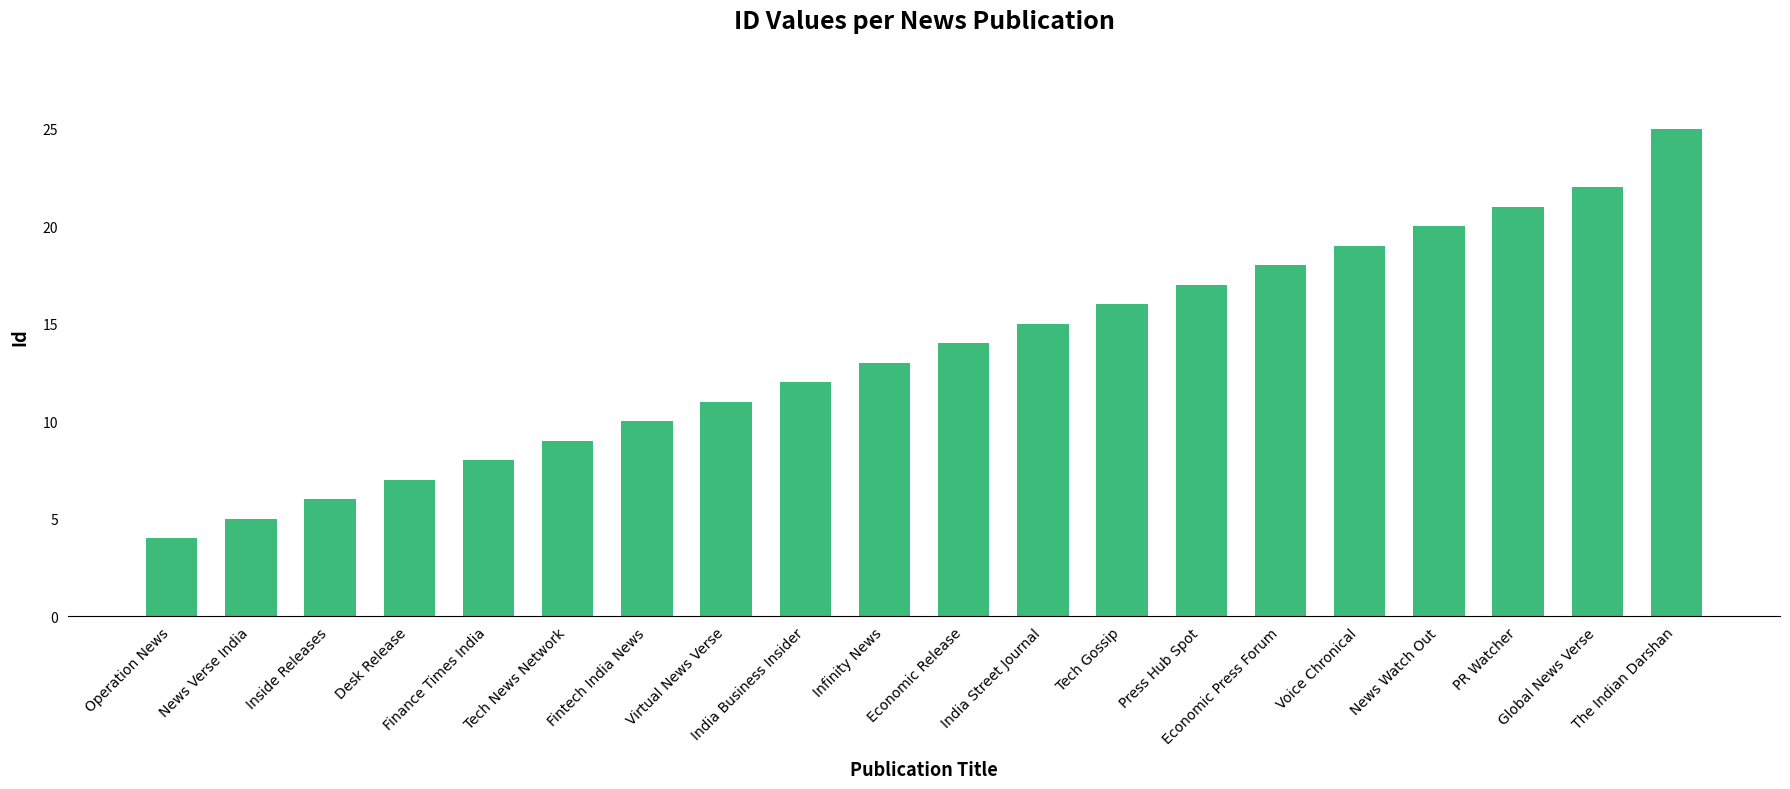

Which label corresponds to the smallest value in the chart?

Operation News